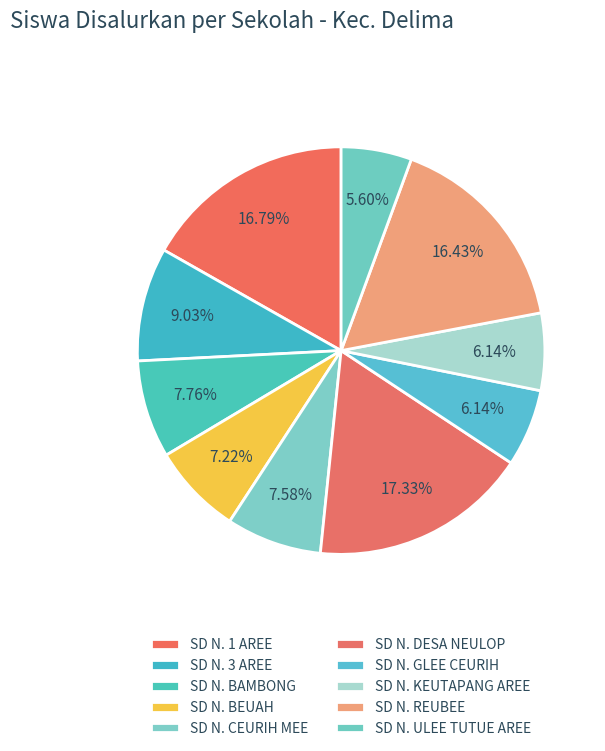

How many segments does this pie chart have?

10